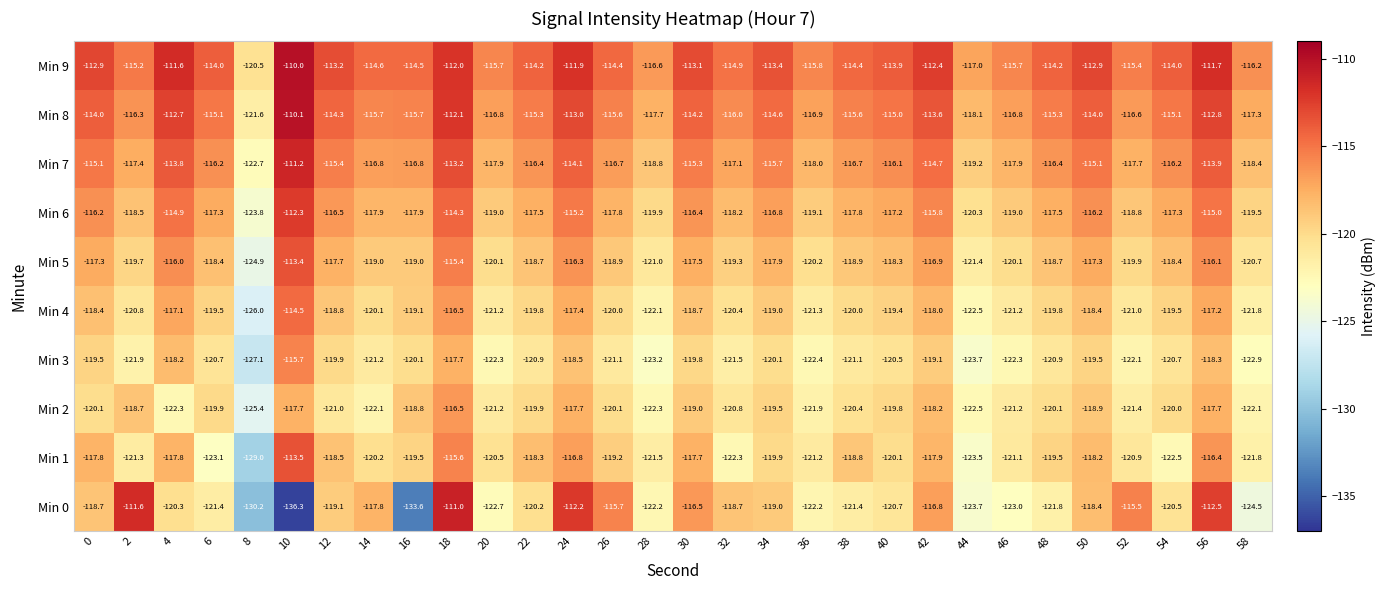

Which series has the largest total across all categories?

Min 9